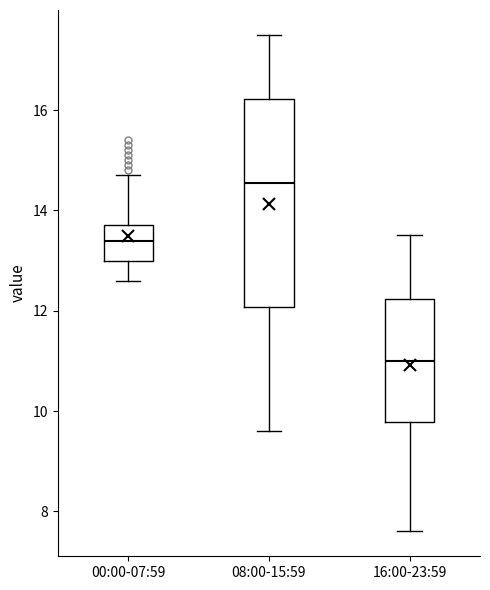

Comparing the boxes themselves (not the whiskers), which one is the tallest?

08:00-15:59